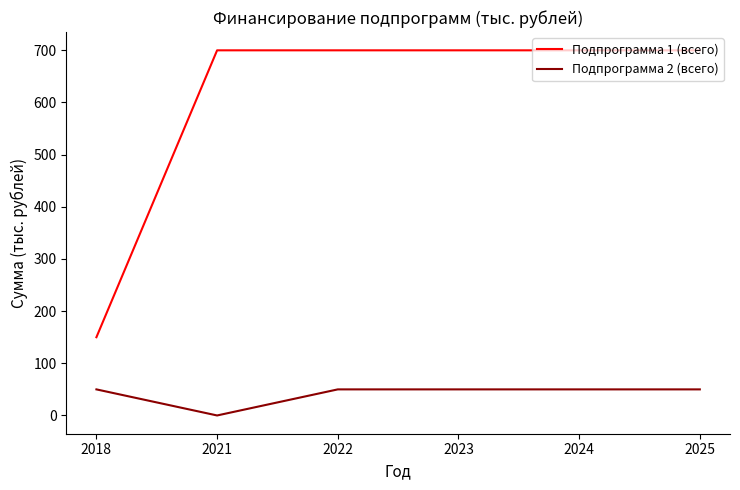

Reading left to right, extract all data points from this chart.

Подпрограмма 1 (всего): 2018=150	2021=700	2022=700	2023=700	2024=700	2025=700
Подпрограмма 2 (всего): 2018=50	2021=0	2022=50	2023=50	2024=50	2025=50